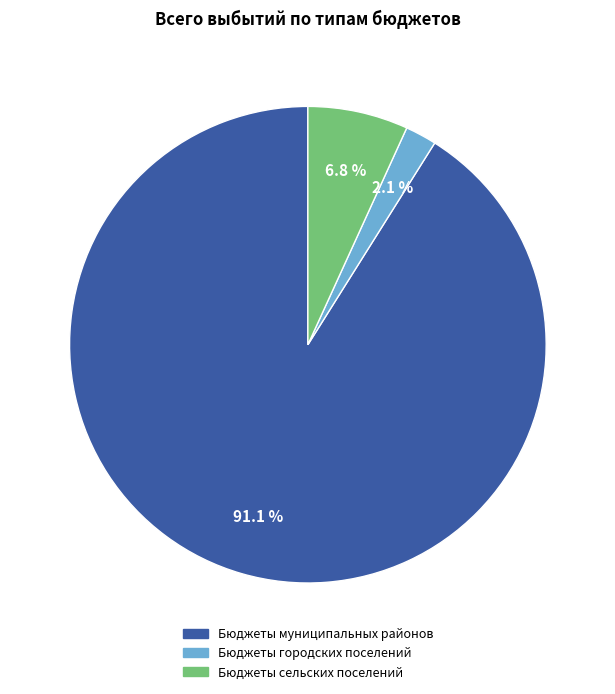

Rank the categories by value from highest to lowest.

Бюджеты муниципальных районов, Бюджеты сельских поселений, Бюджеты городских поселений